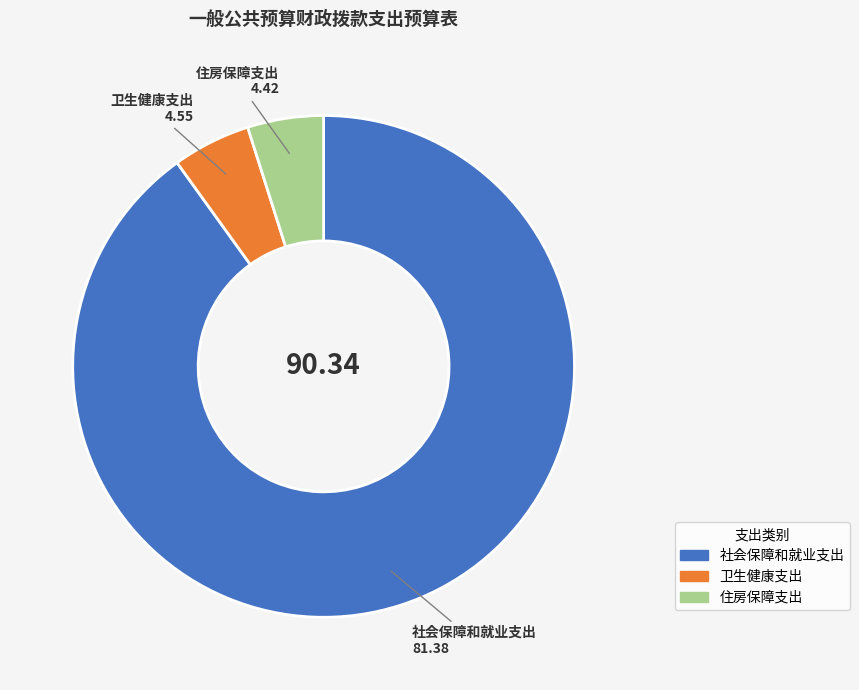

Which slice is the largest?

社会保障和就业支出